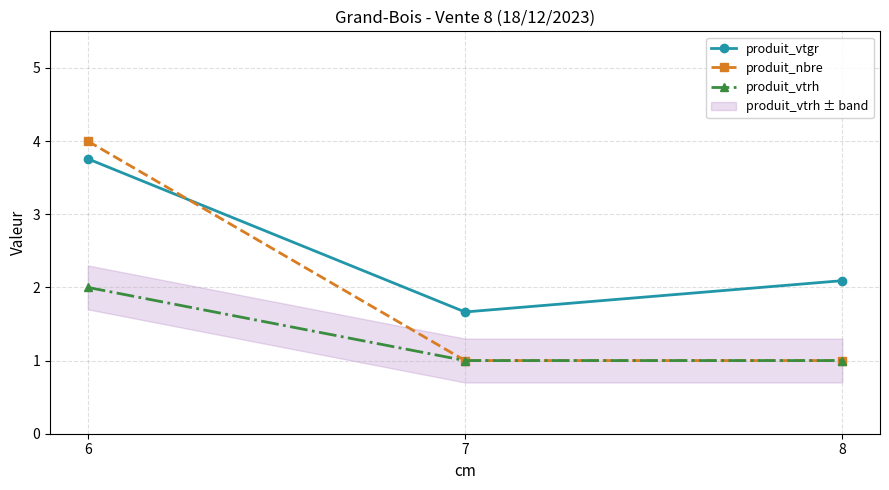

What is the difference between the maximum and second lowest values in the produit_vtgr series?

1.7